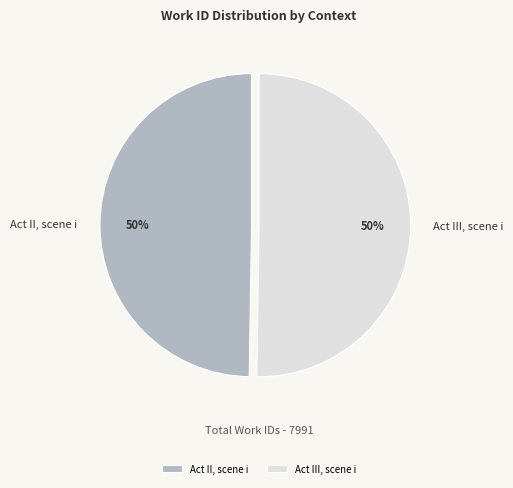

To the nearest percent, what portion does Act III, scene i represent?

50%